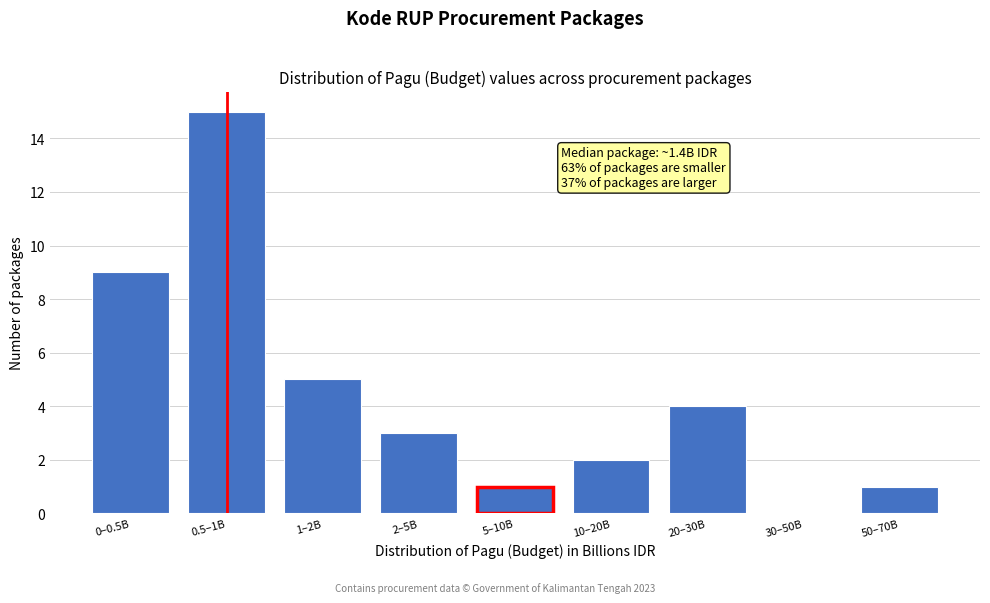

Reading left to right, list all the values displayed in this chart.

0–0.5B=9	0.5–1B=15	1–2B=5	2–5B=3	5–10B=1	10–20B=2	20–30B=4	30–50B=0	50–70B=1